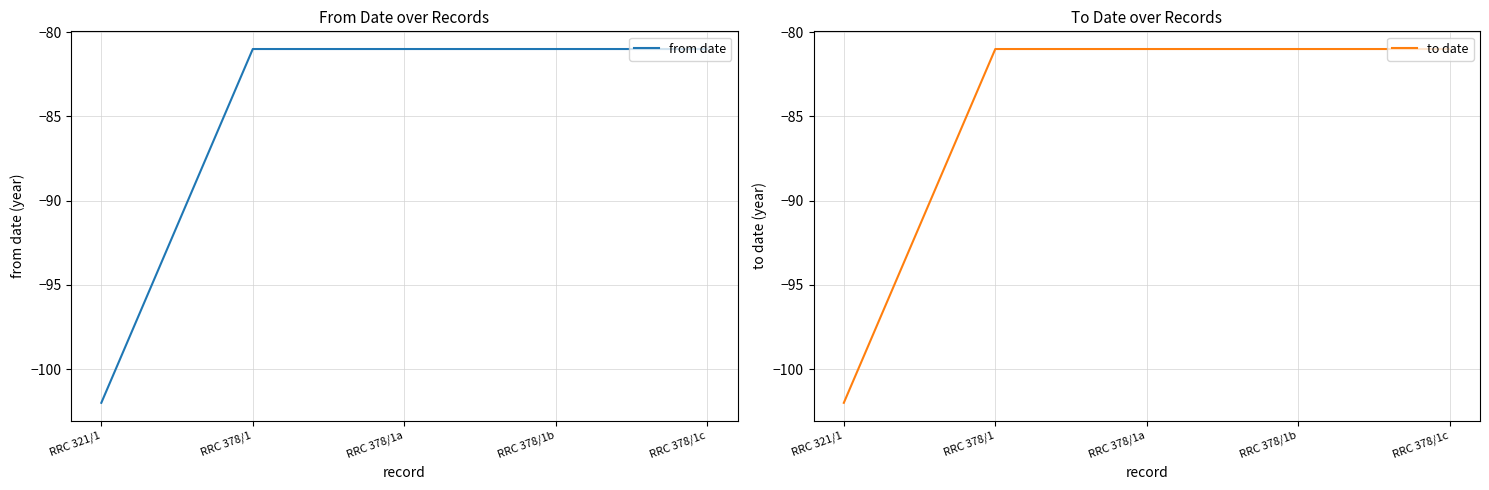

What position from the right is RRC 378/1?

4